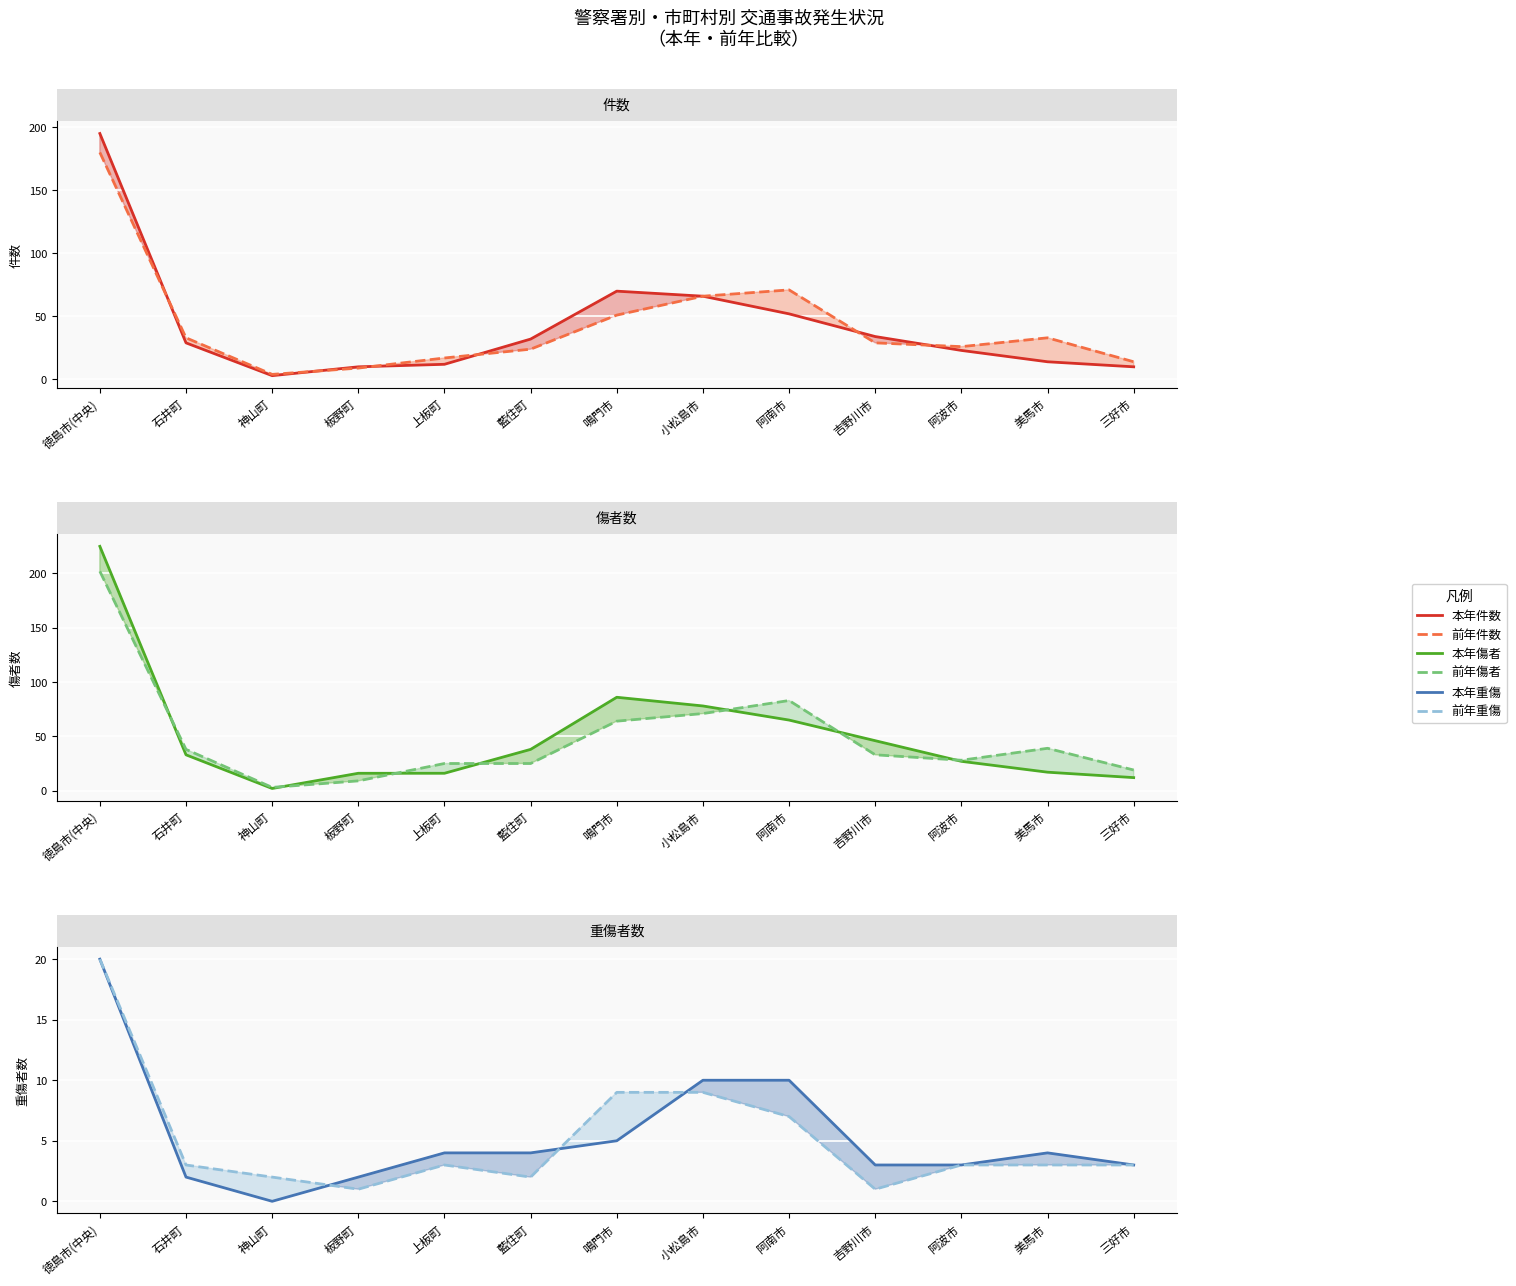

Which category has the lowest value in the 前年傷者 series?

神山町